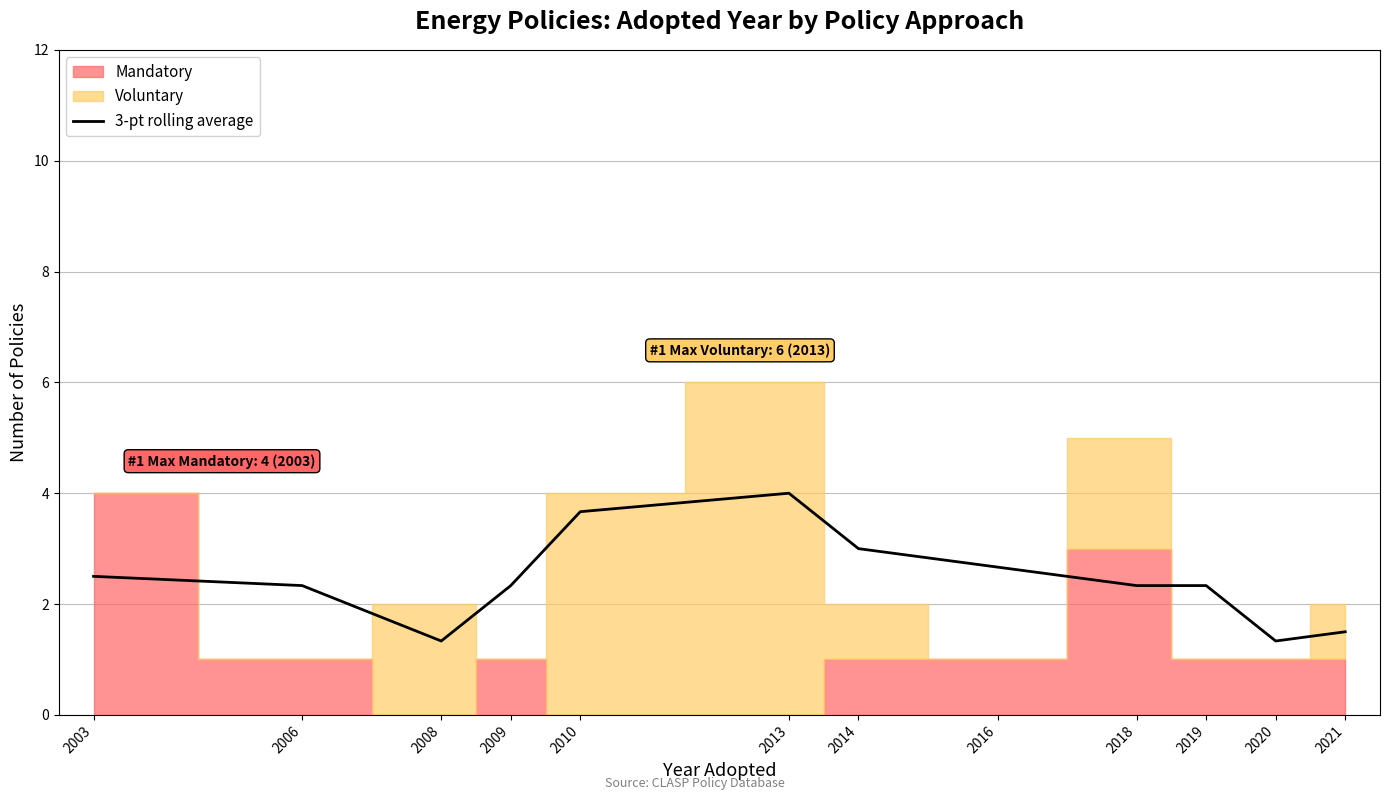

Which category has the highest value across all series?

2013